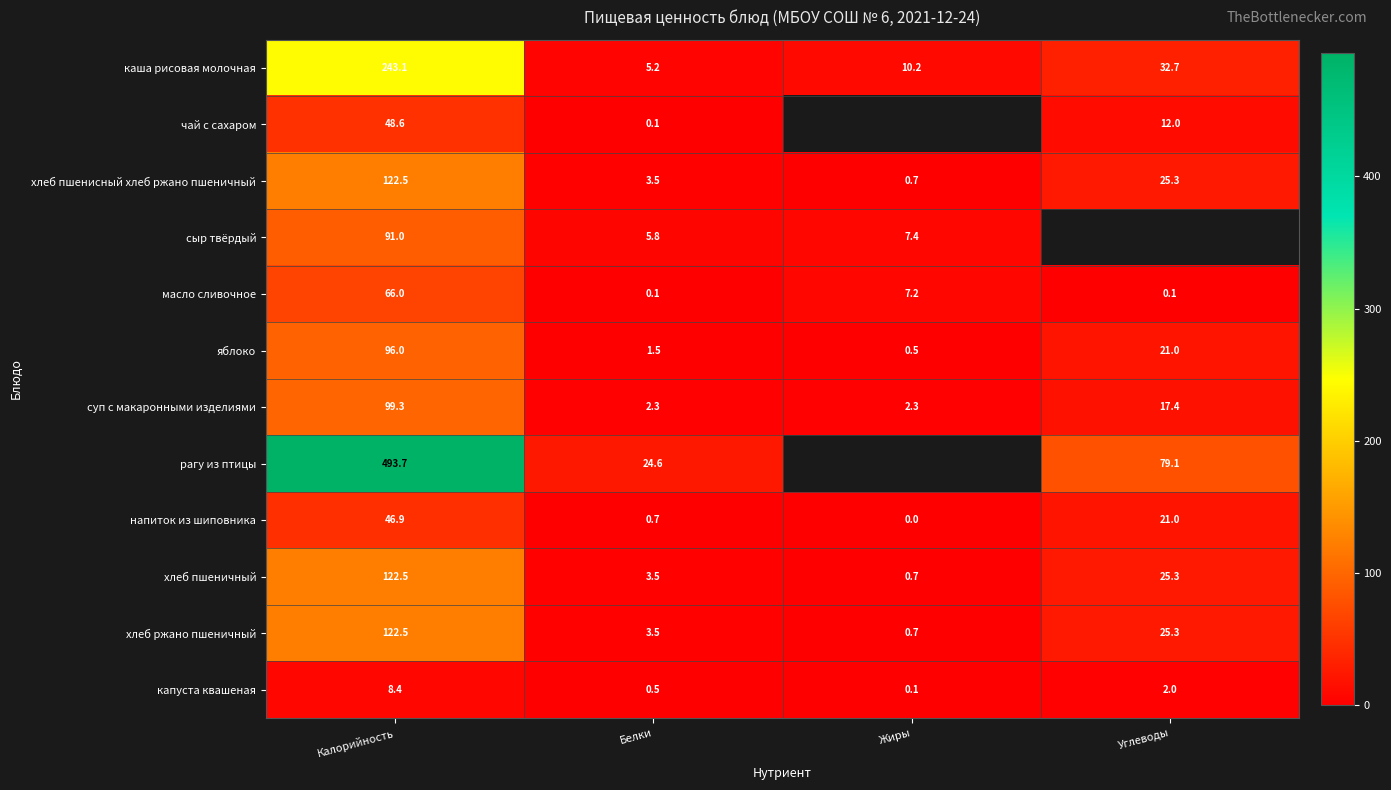

True or false: яблоко has a value of 21.0 at Углеводы.

True